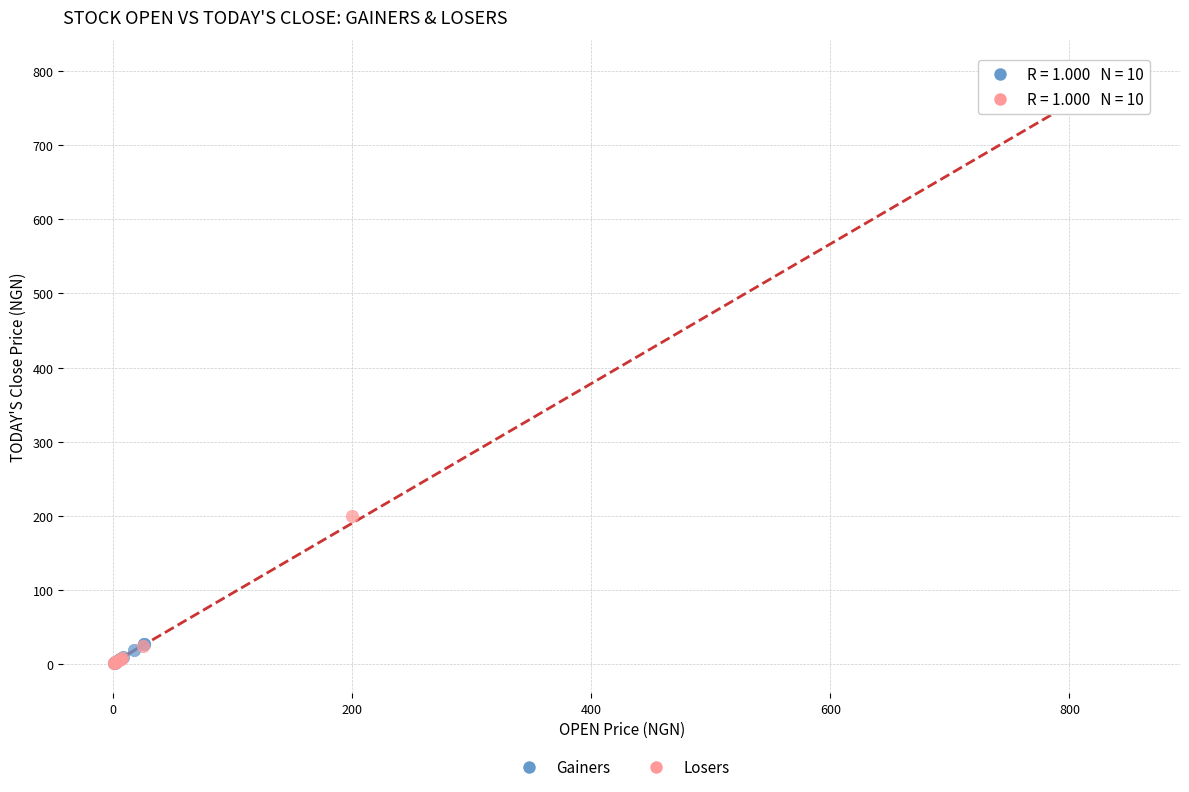

Which series has the largest Y range (max minus min)?

Losers